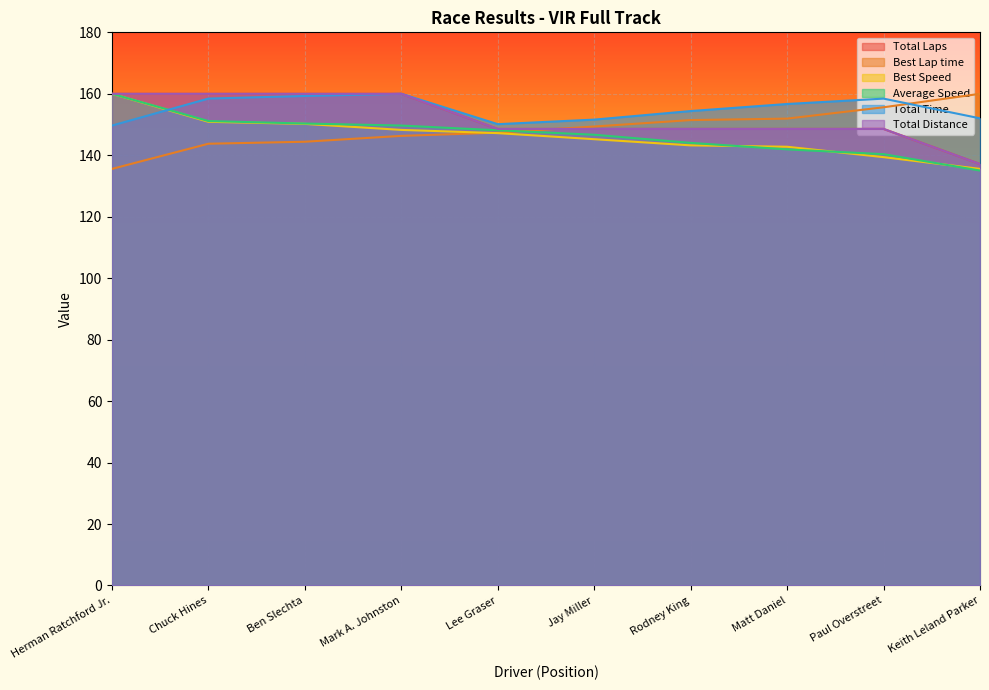

What is the greatest value displayed?

160.0